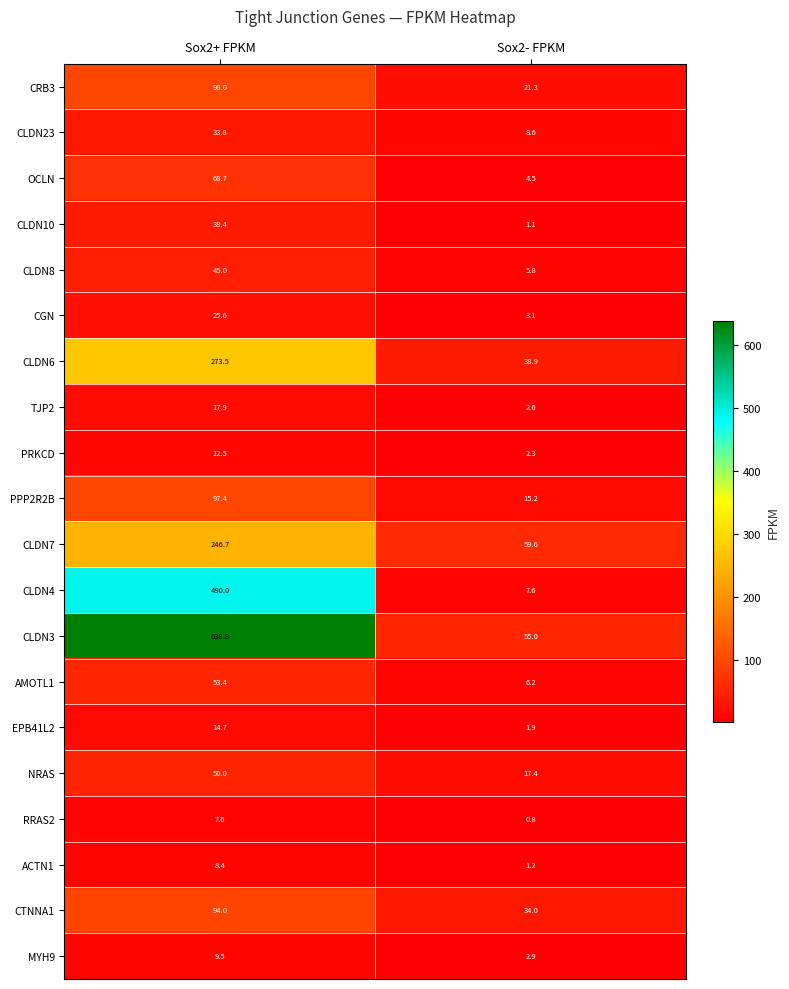

Which label corresponds to the smallest value in the chart?

Sox2- FPKM